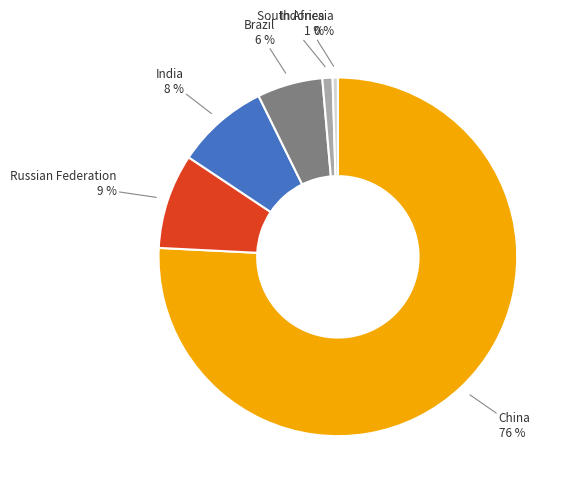

Do South Africa and Indonesia together represent more than half of the pie?

No